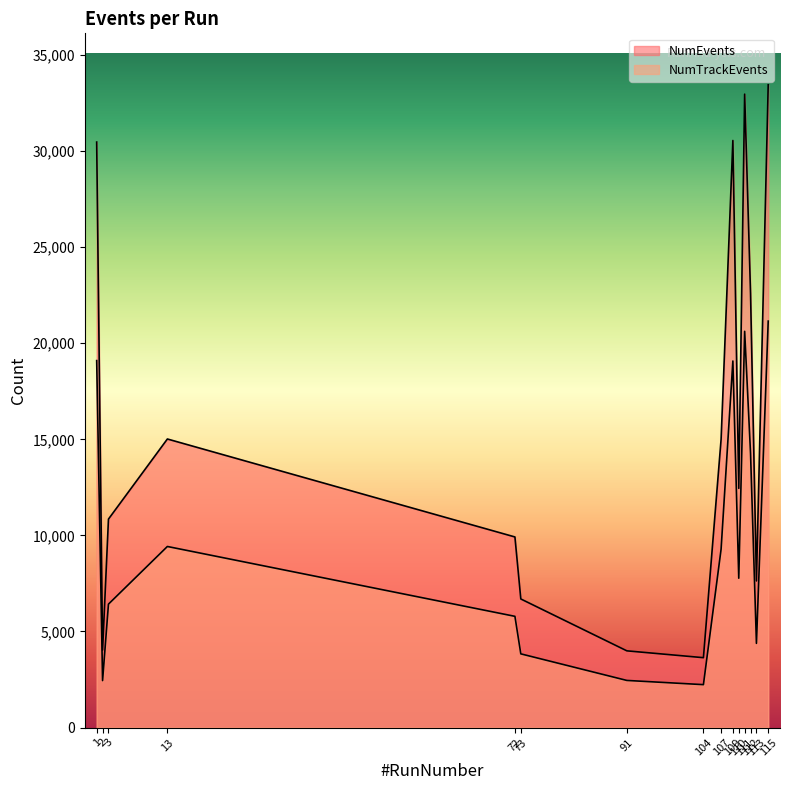

True or false: NumTrackEvents and NumEvents intersect in this chart.

False